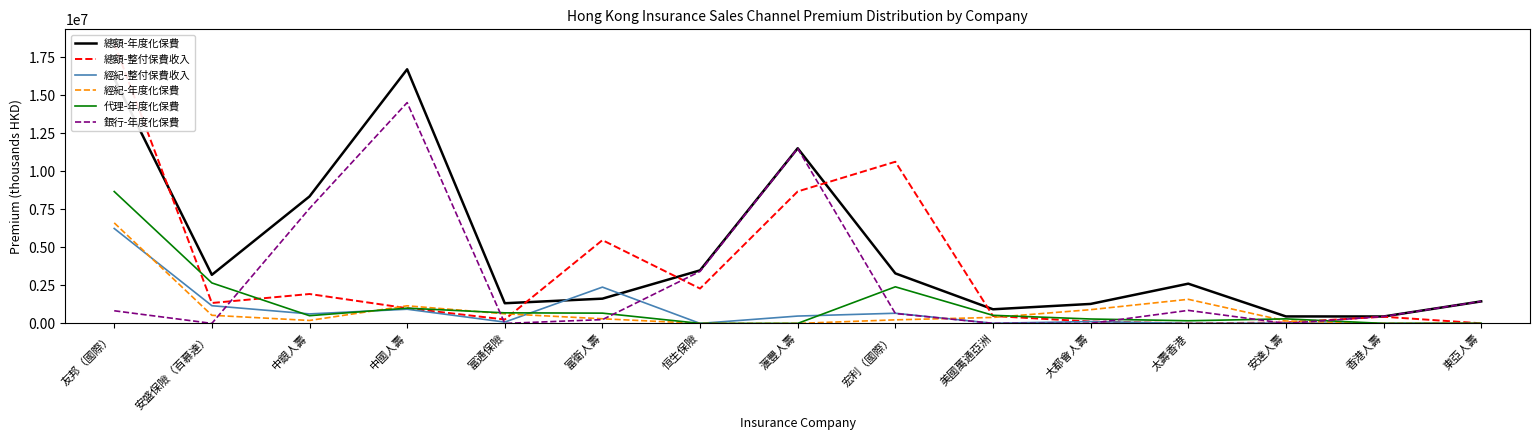

What is the sum of all 經紀-整付保費收入 values?

12734479